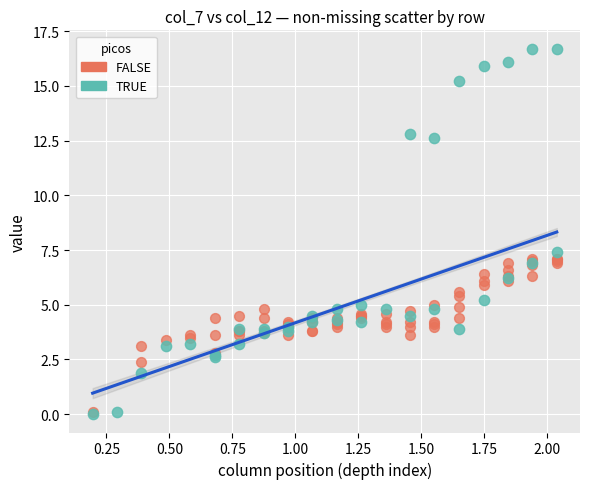

Which series has the widest spread of Y values?

TRUE